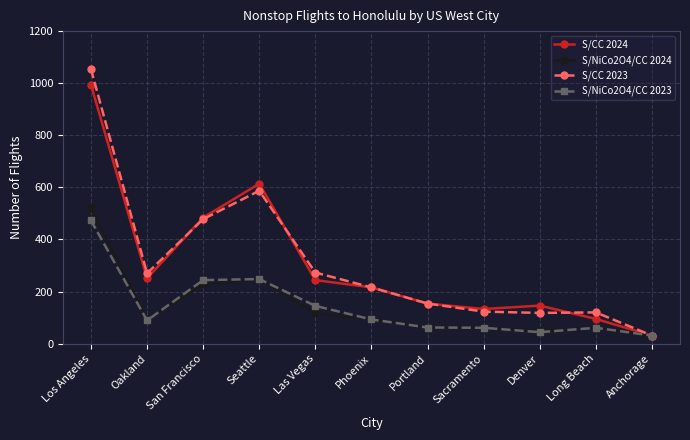

Which series has the largest range (max minus min)?

S/CC 2023